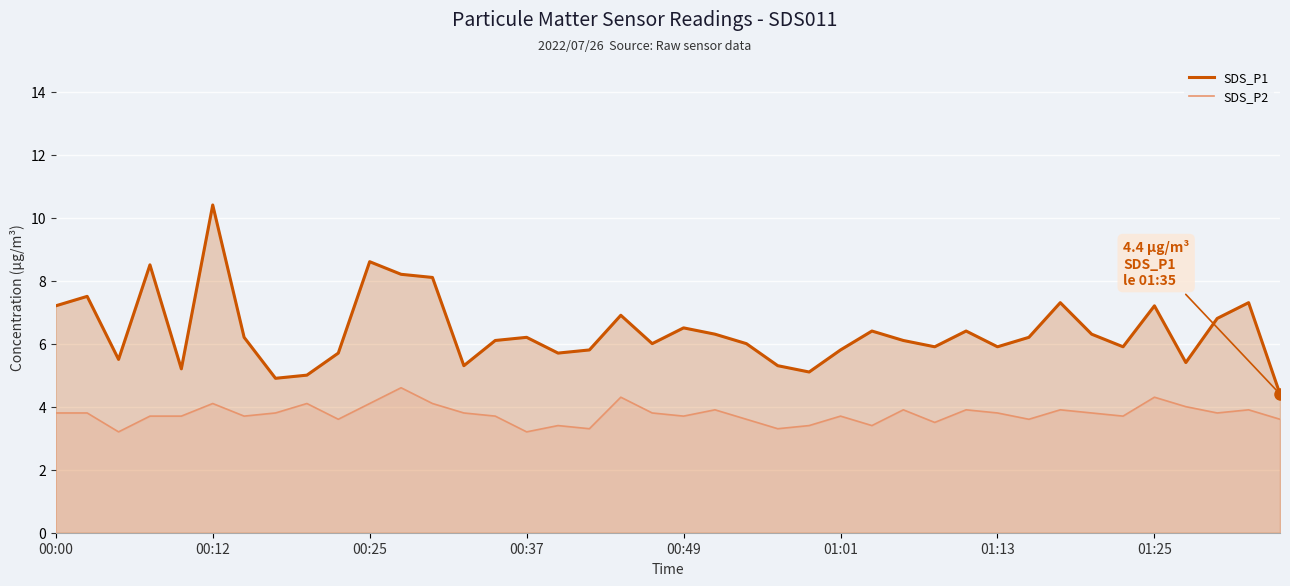

How many lines are shown in the chart?

2